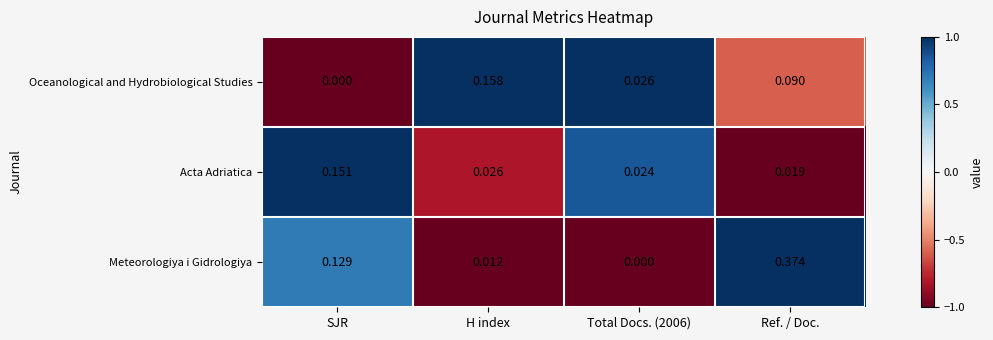

Which series has the largest total across all categories?

Meteorologiya i Gidrologiya